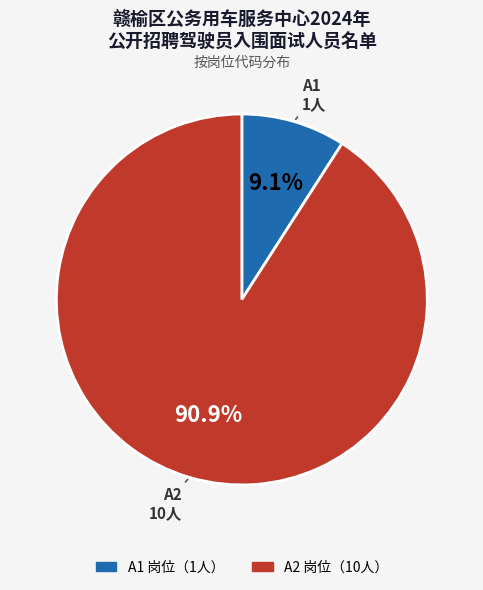

To the nearest percent, what is the difference between the largest and smallest slice percentages?

82%